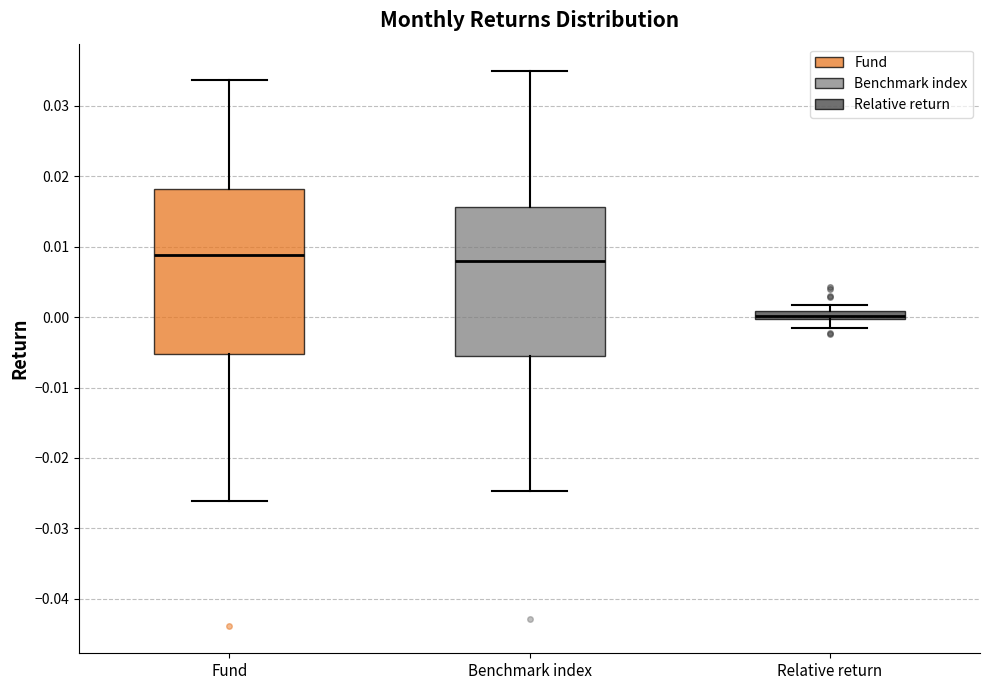

Where does the lower whisker of the box for Relative return end on the y-axis? The values are not printed on the chart, so give them approximately, as read against the axis.

-0.002